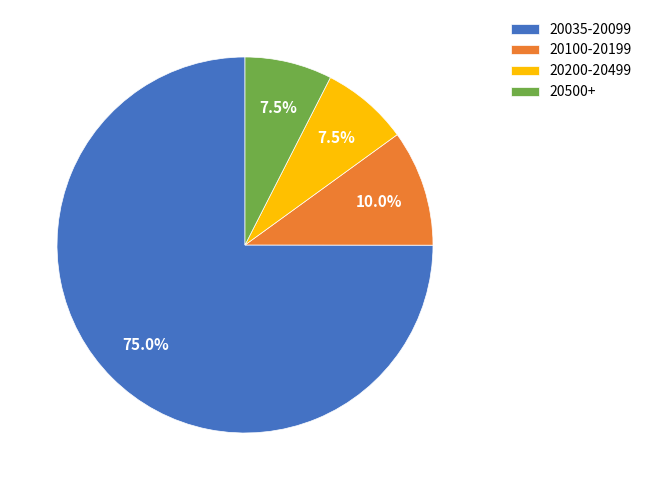

How many segments does this pie chart have?

4